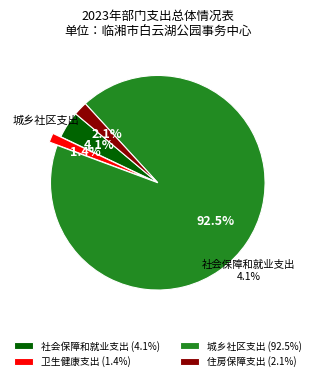

Which category has the smallest portion of the pie?

卫生健康支出